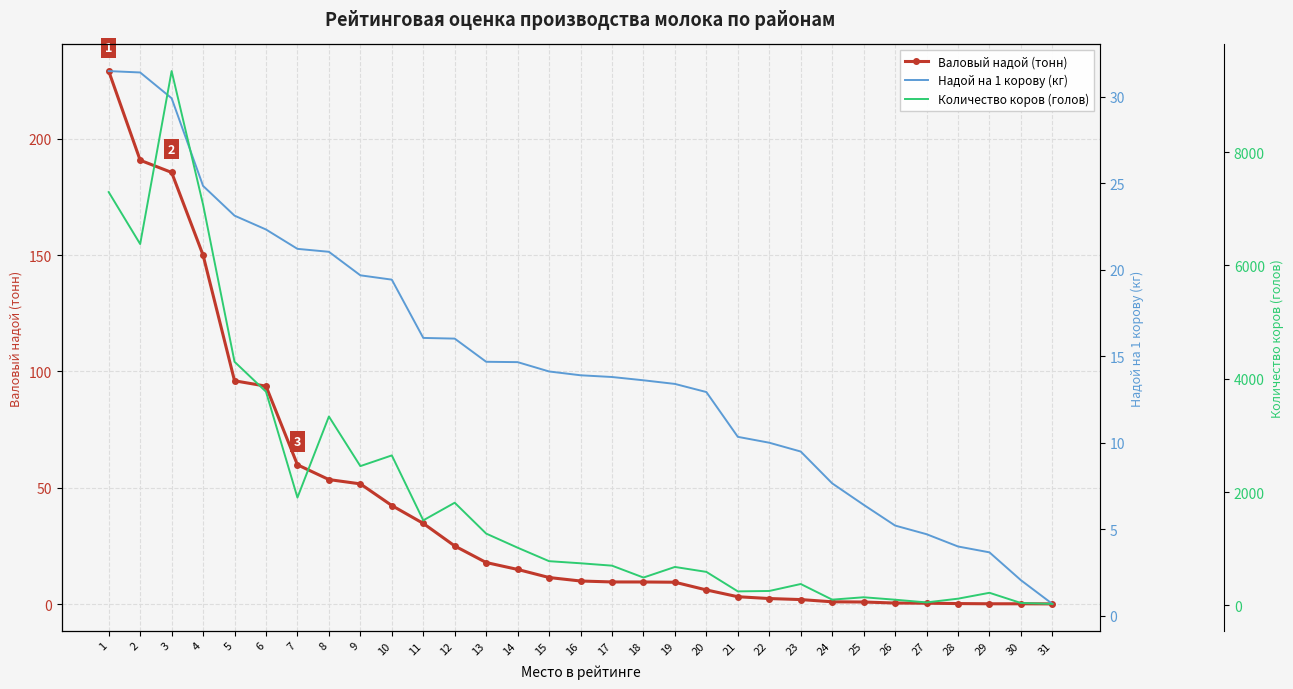

Which series has the largest total across all categories?

Количество коров (голов)